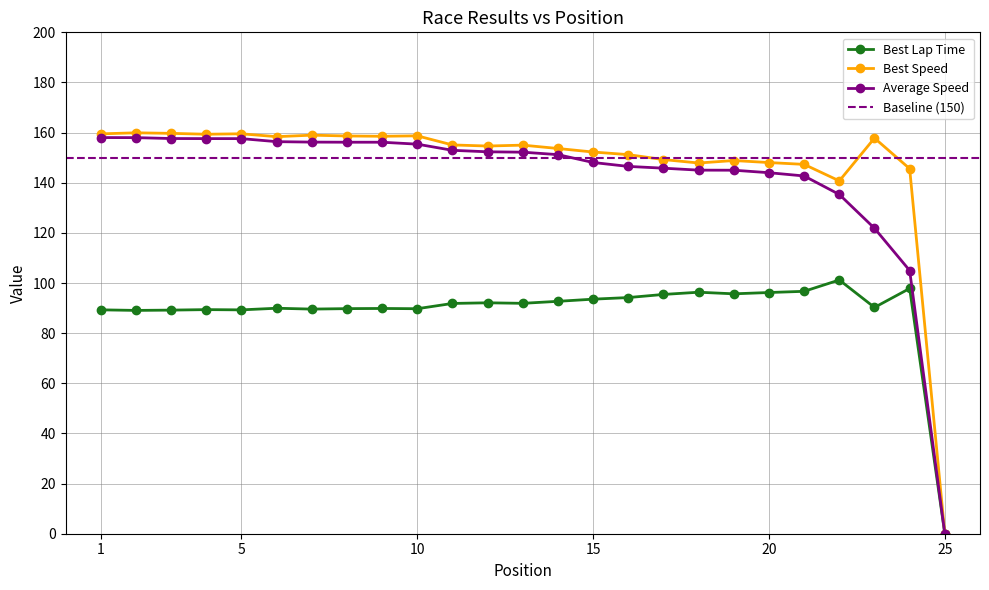

True or false: Best Speed has more than 2 points higher than both neighbors.

True